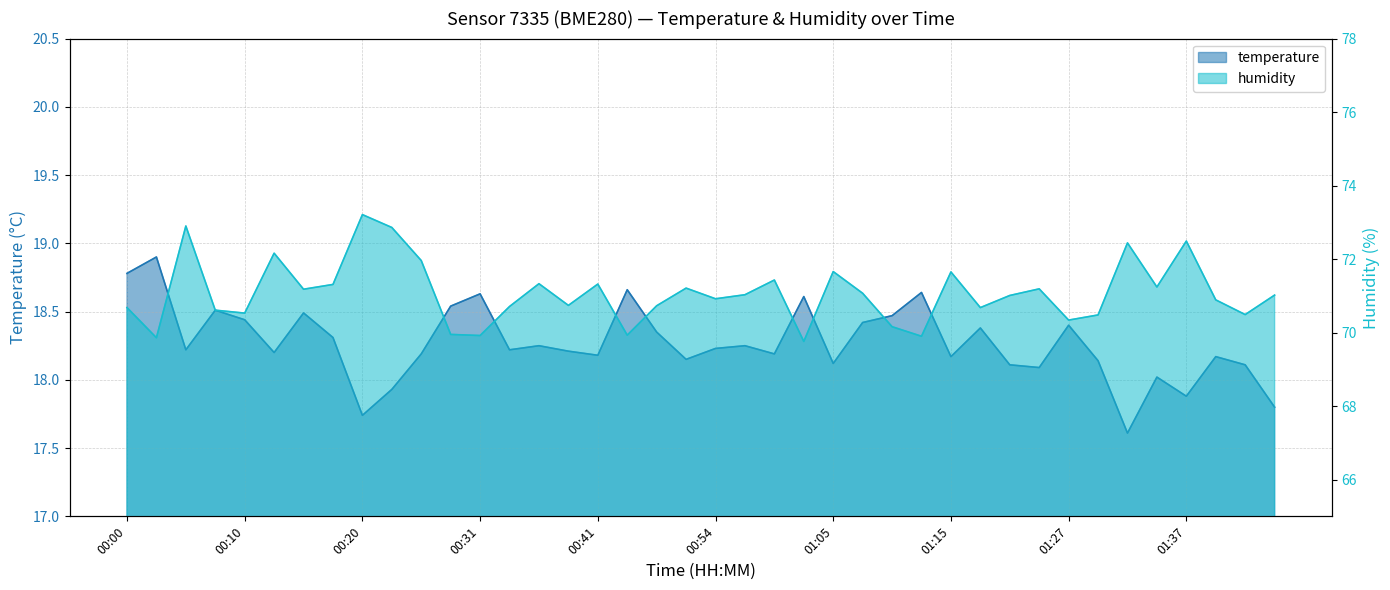

The humidity series shows 15.8 at 00:10. True or false?

False